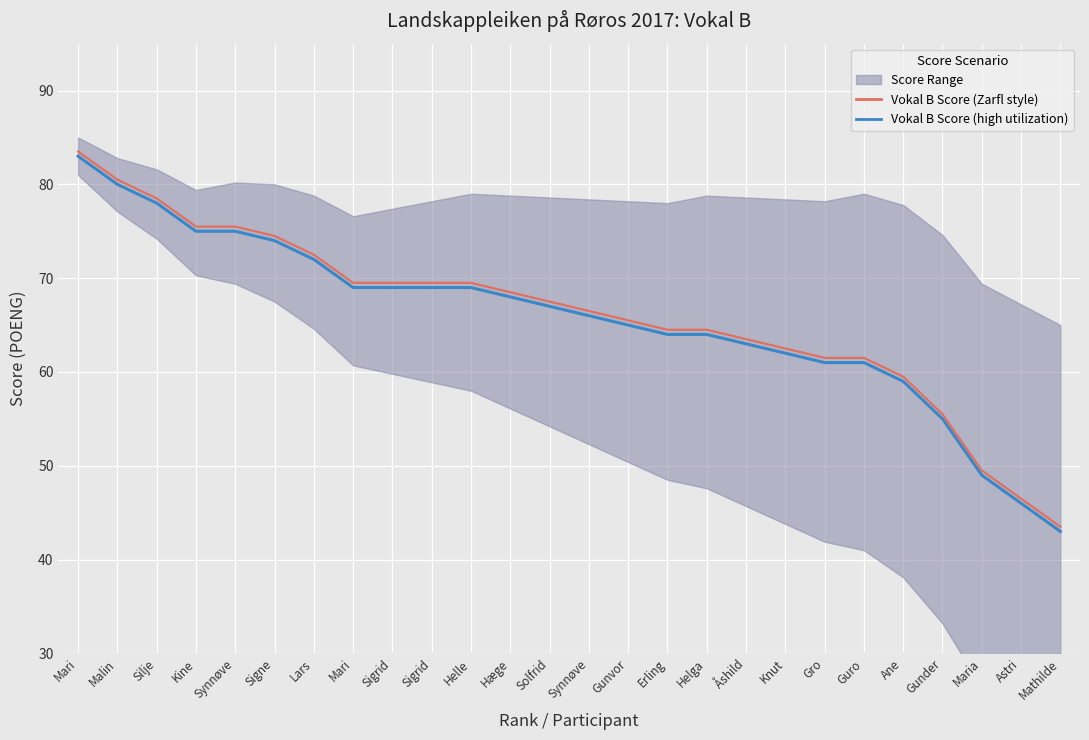

At which category is the sum across all series the highest?

Mari